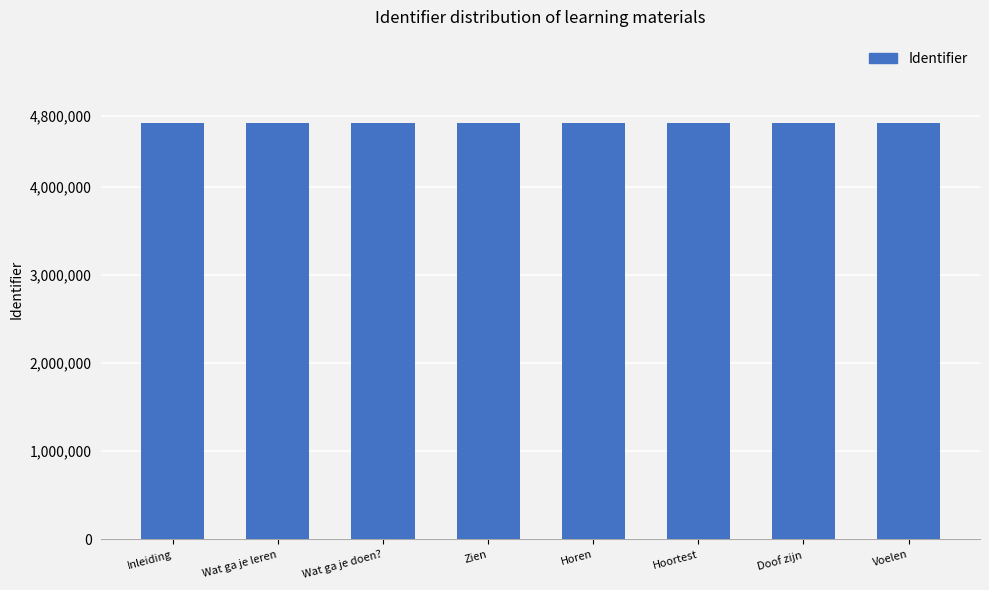

What is the value of the 3rd bar from the left?

4721678